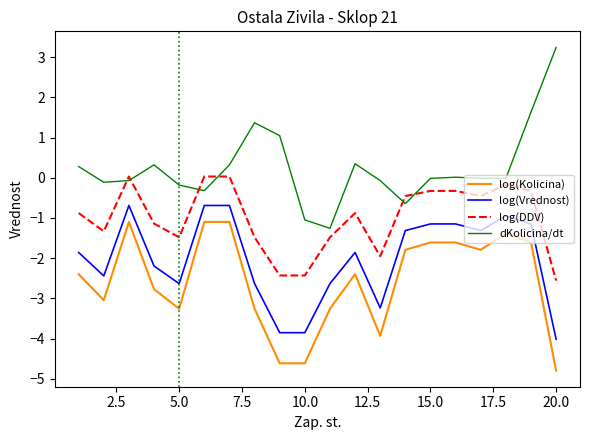

How many categories are shown in the chart?

20